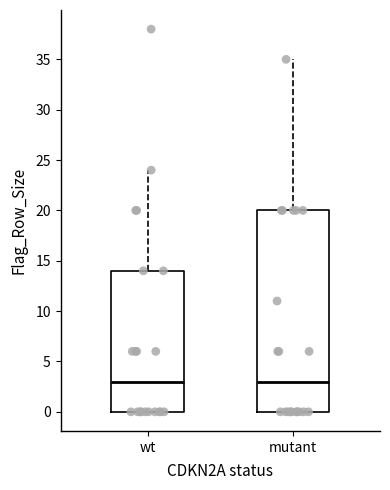

Reading left to right, transcribe this box plot: for each box, give where its median line is, the range the box spans, and where its two whiskers end, as read against the y-axis. The values are not printed on the chart, so give them approximately, as read against the axis.

wt: median 3, box 0 to 14, whiskers 0 to 24
mutant: median 3, box 0 to 20, whiskers 0 to 35